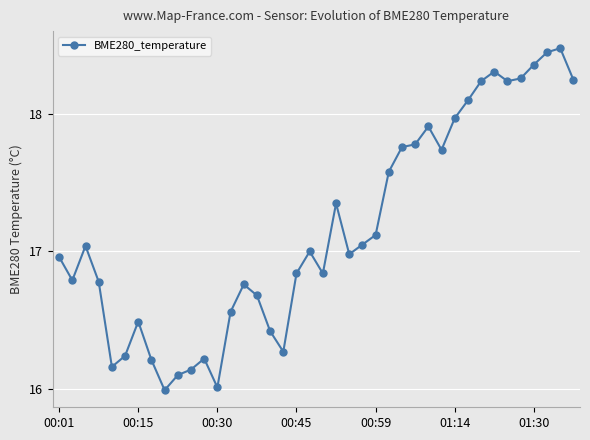

True or false: there are more than 2 points higher than both neighbors.

True